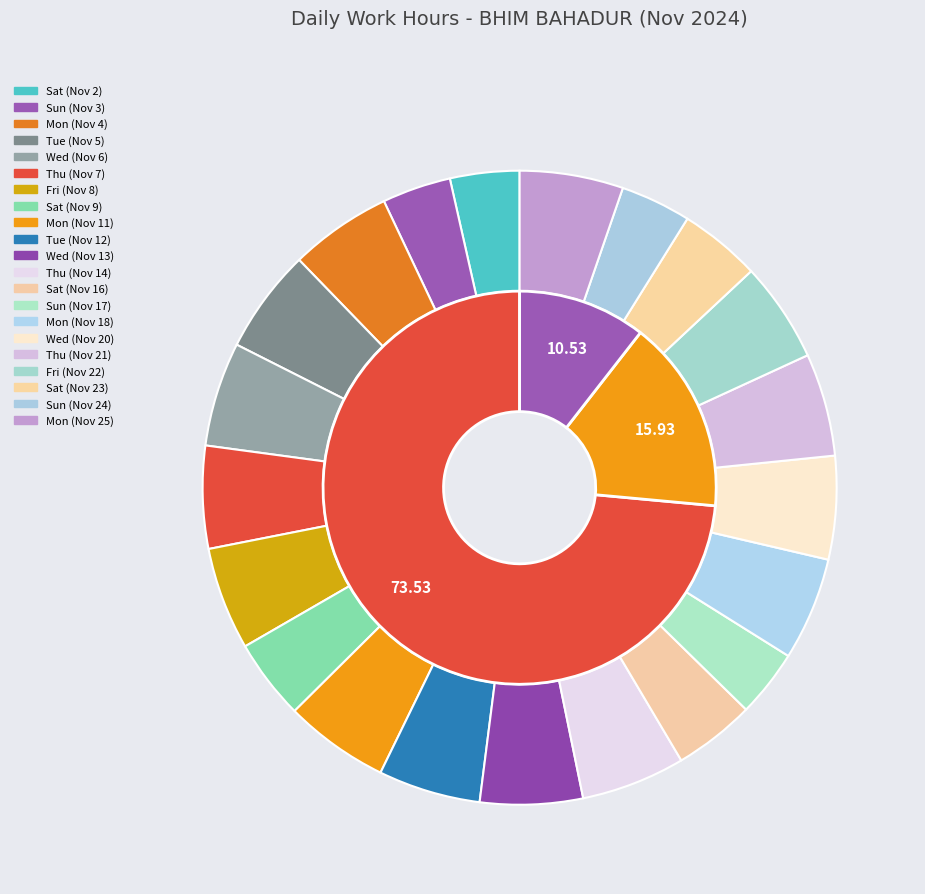

What is the smallest slice in the pie chart?

Sun (Nov 17)